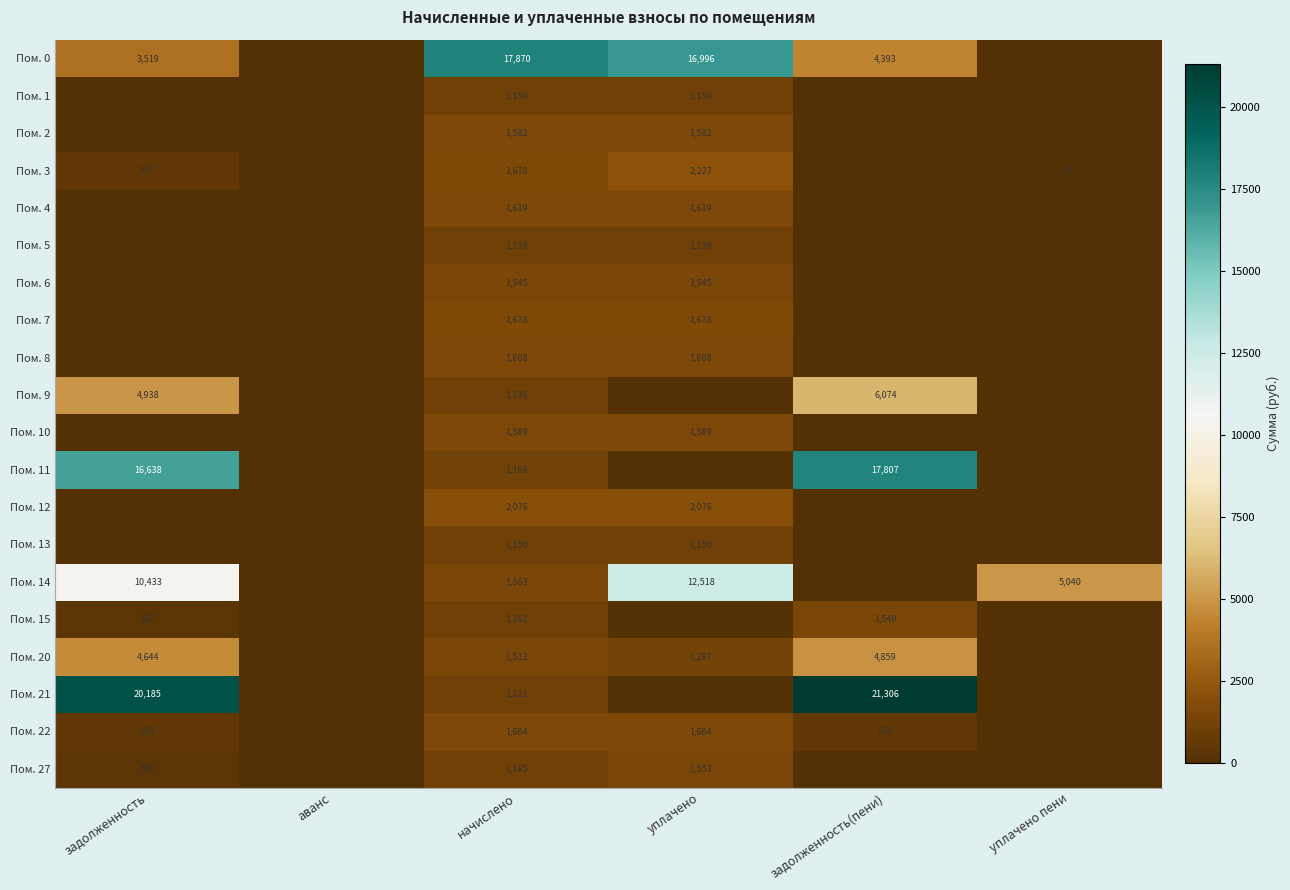

What is the total value across all series at задолженность?

62223.5